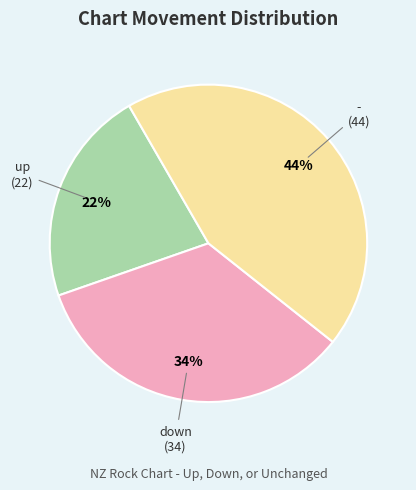

To the nearest percent, what is the difference between the largest and smallest slice percentages?

22%